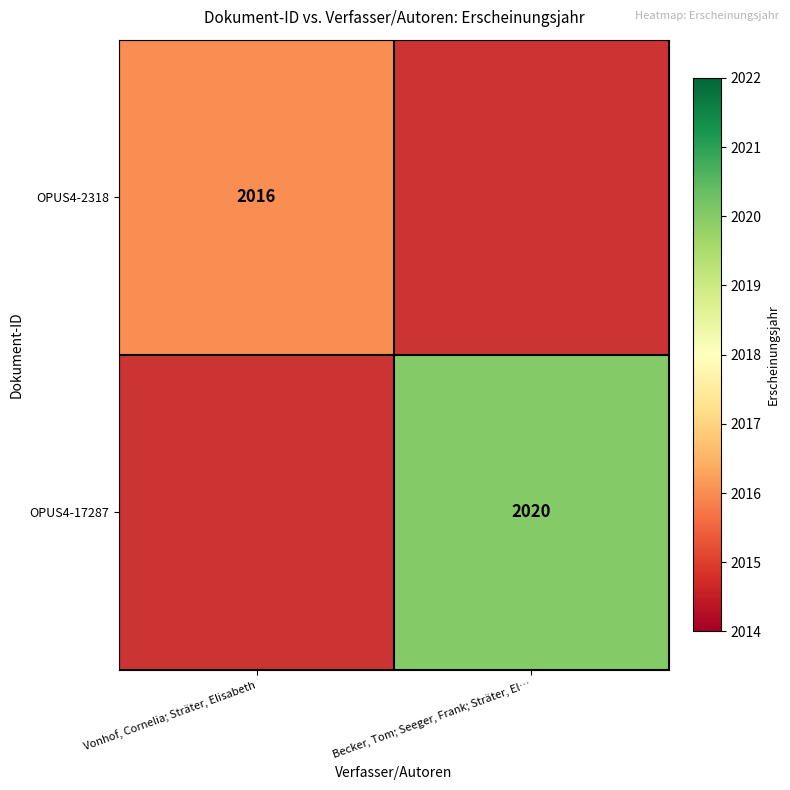

Between Vonhof, Cornelia; Sträter, Elisabeth and Becker, Tom; Seeger, Frank; Sträter, El…, which is larger?

Becker, Tom; Seeger, Frank; Sträter, El…